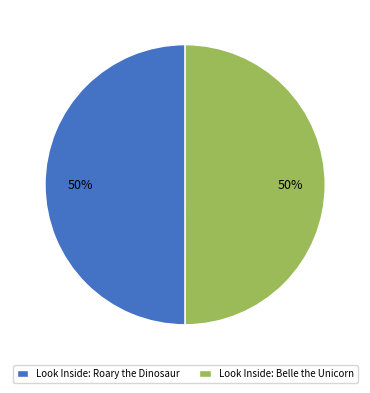

Count the number of slices in the pie.

2